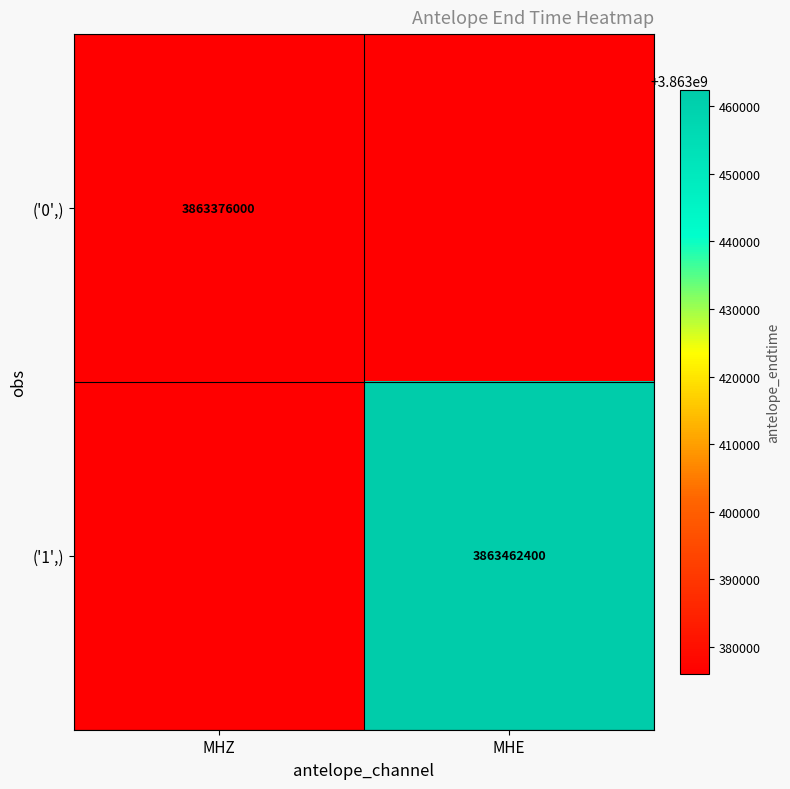

How many data points does each series have?

2